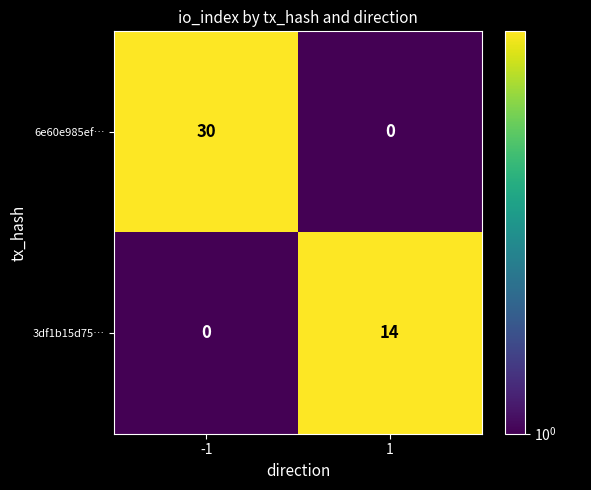

True or false: 6e60e985ef… has a value of 0 at 1.

True